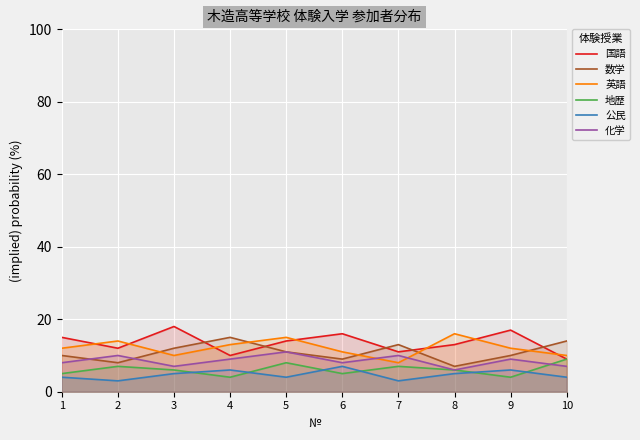

At which category does 化学 reach its first local valley?

3